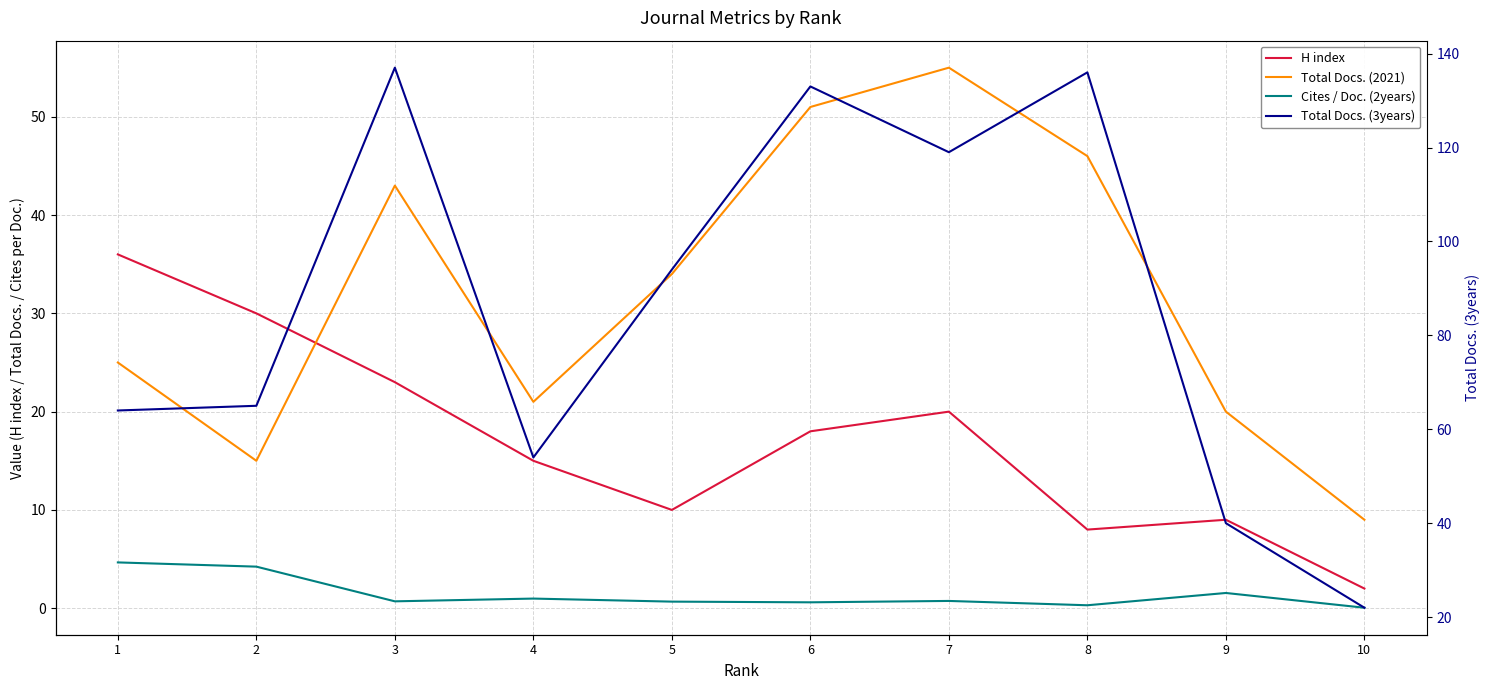

What is the average value of the Total Docs. (3years) series?

86.4